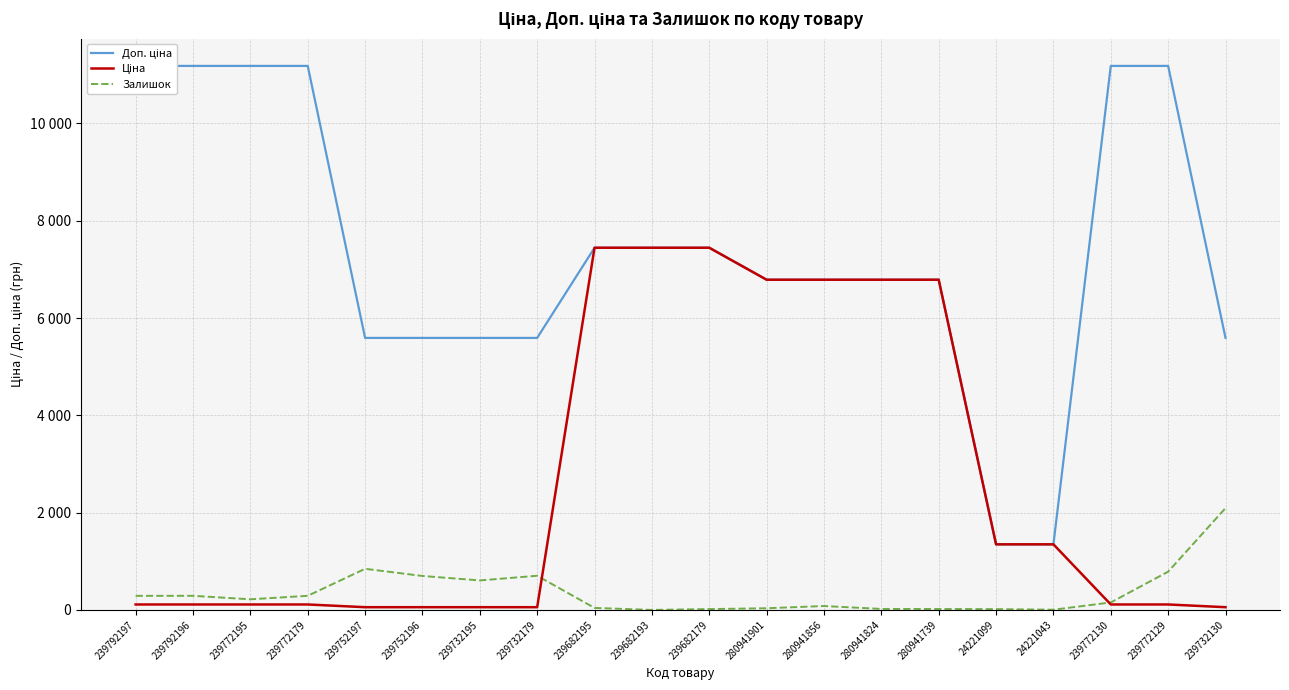

How many values in the Залишок series are below 218?

10